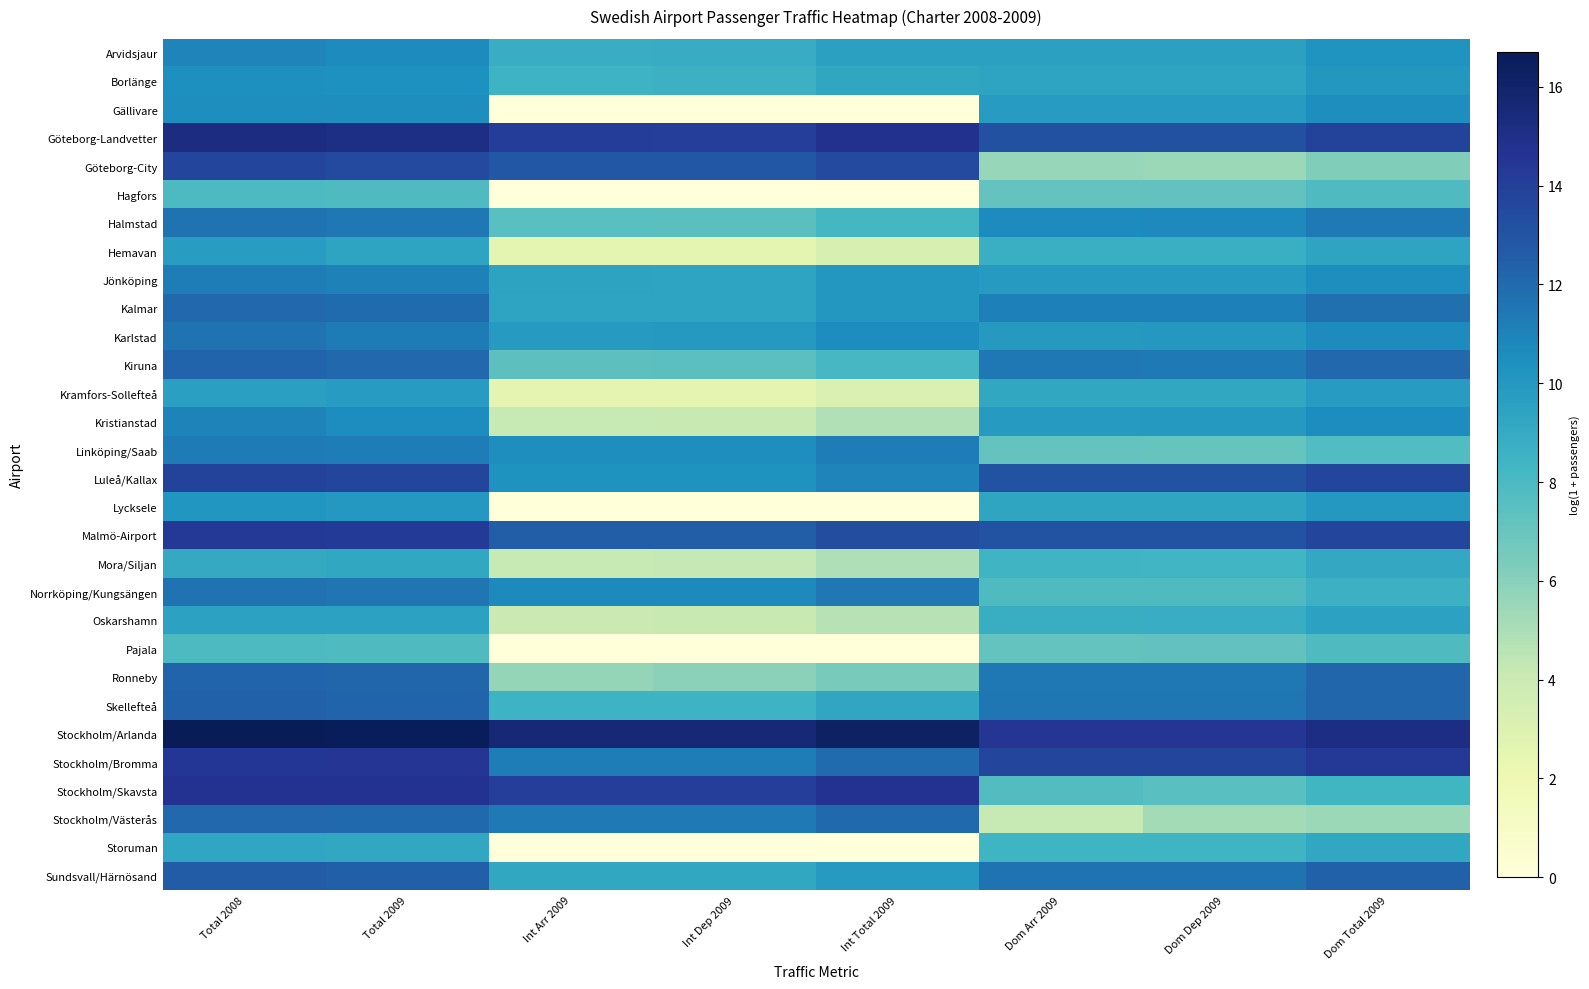

What is the total value across all series at Int Arr 2009?

225.0